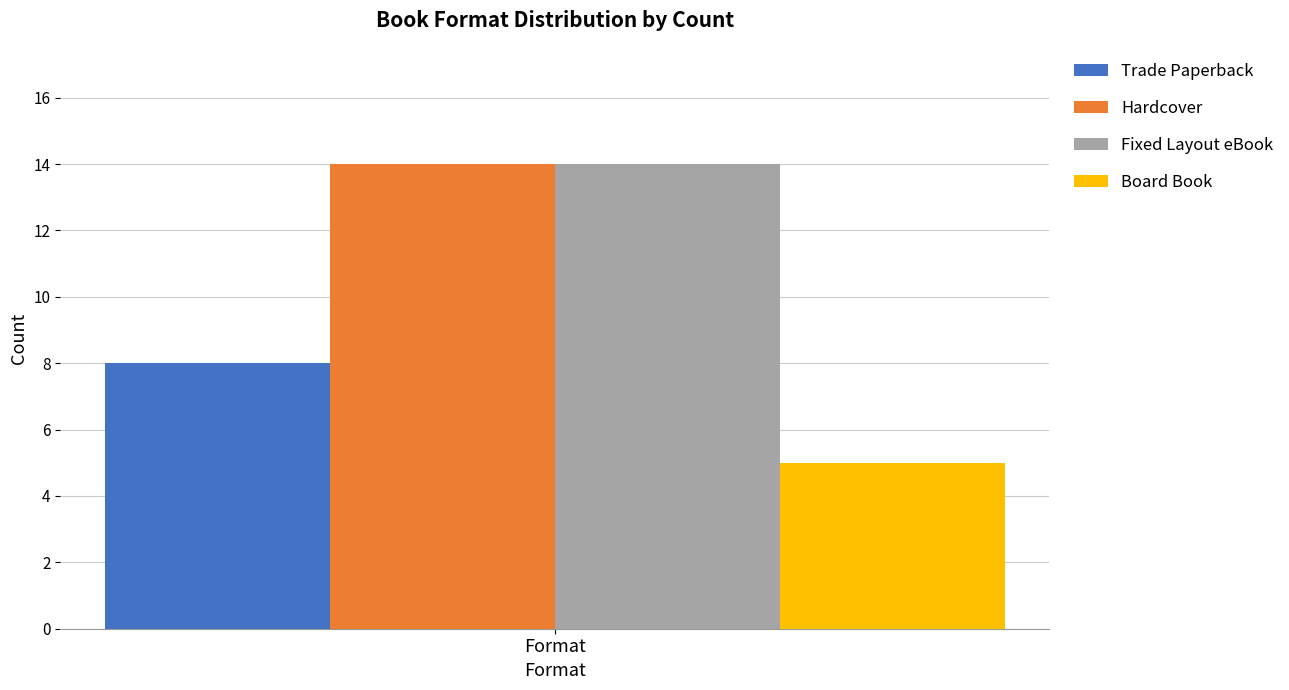

What is the smallest value displayed?

5